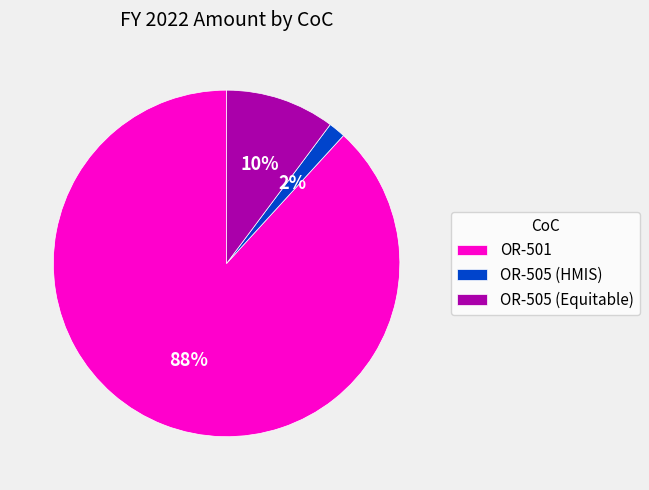

What percentage is the OR-505 (HMIS) slice, to the nearest percent?

2%